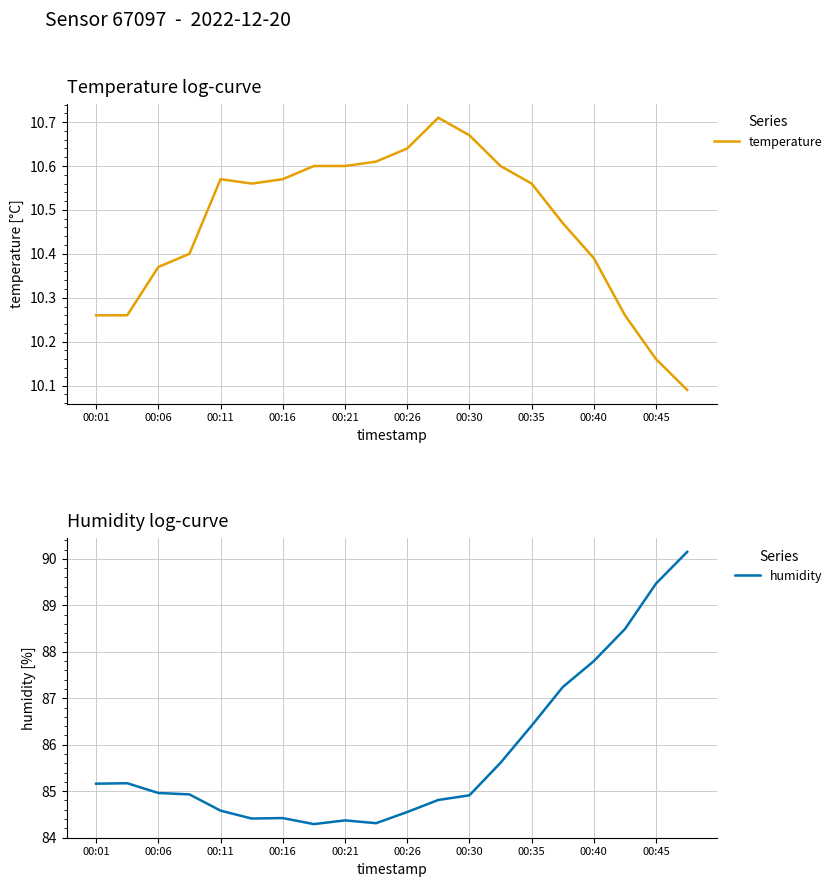

What is the greatest value displayed?

90.2